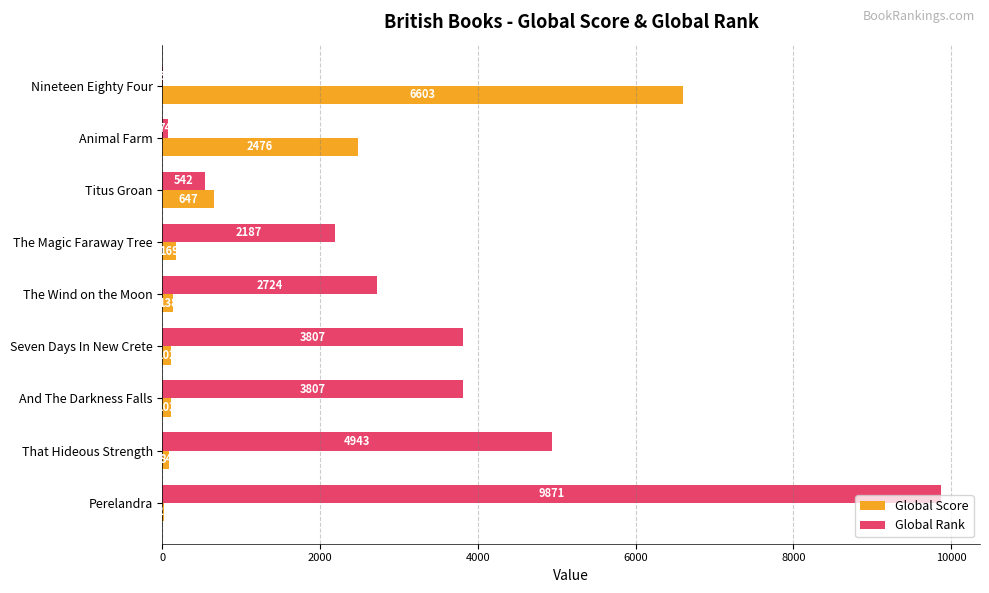

At which label does Global Score reach its peak?

Nineteen Eighty Four